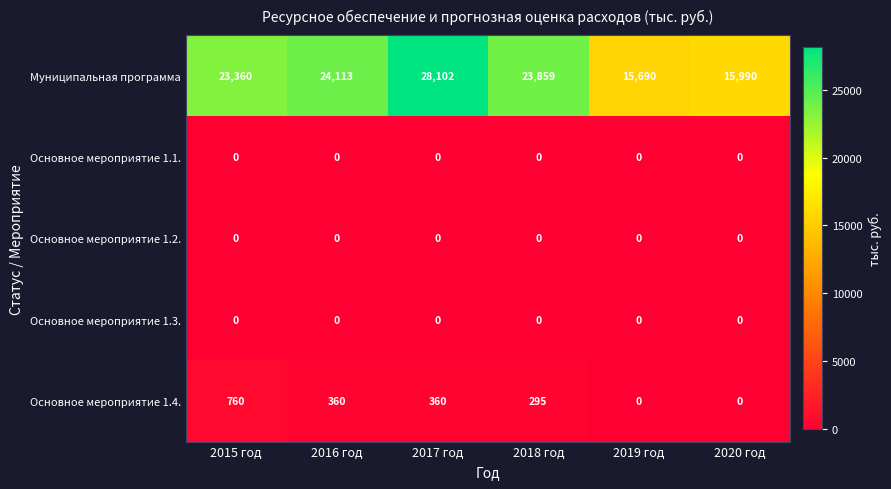

Reading left to right, list all the values displayed in this chart.

Муниципальная программа: 23360	24113	28102	23859	15690	15990
Основное мероприятие 1.1.: 0	0	0	0	0	0
Основное мероприятие 1.2.: 0	0	0	0	0	0
Основное мероприятие 1.3.: 0	0	0	0	0	0
Основное мероприятие 1.4.: 760	360	360	295	0	0